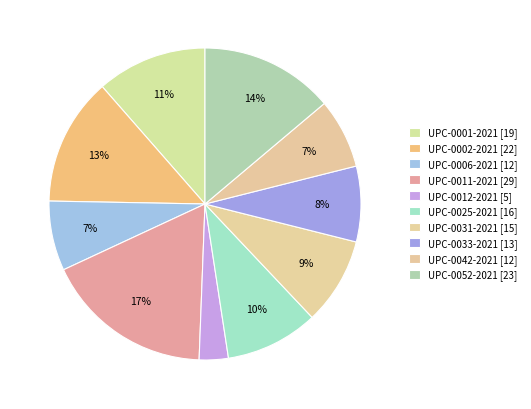

How many slices are in this pie chart?

10